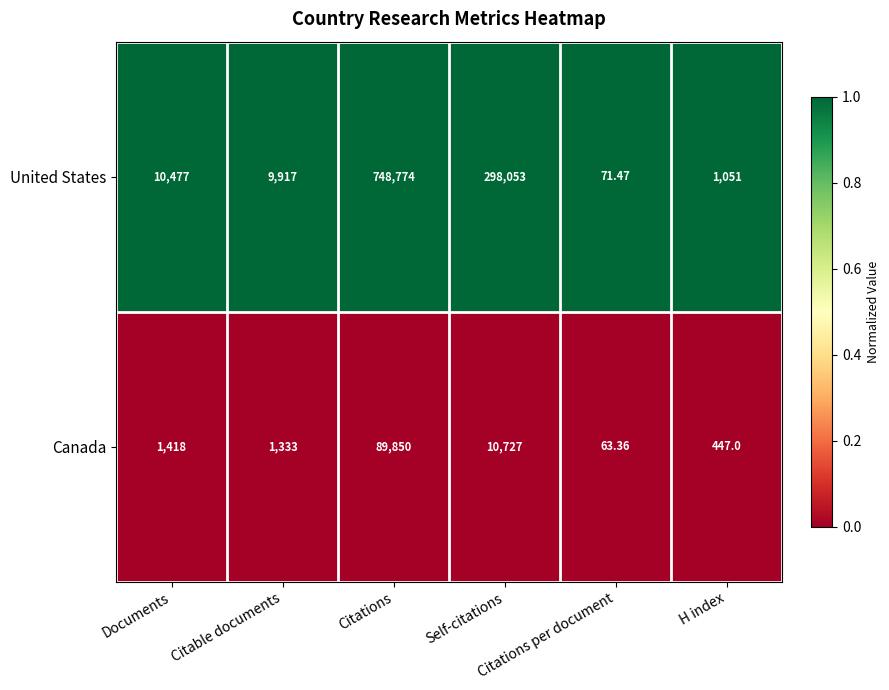

Which series has the largest range (max minus min)?

United States